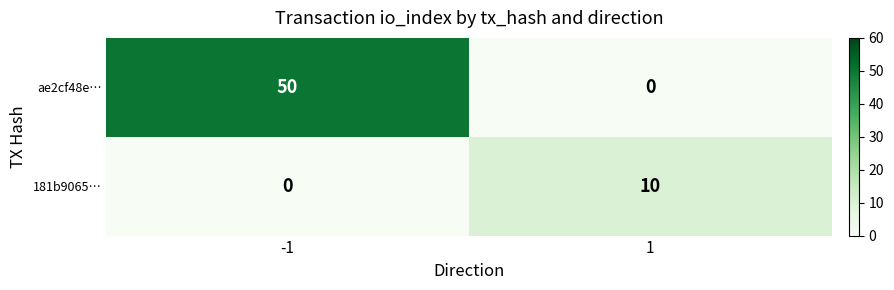

Reading left to right, list all the values displayed in this chart.

ae2cf48e…: -1=50	1=0
181b9065…: -1=0	1=10